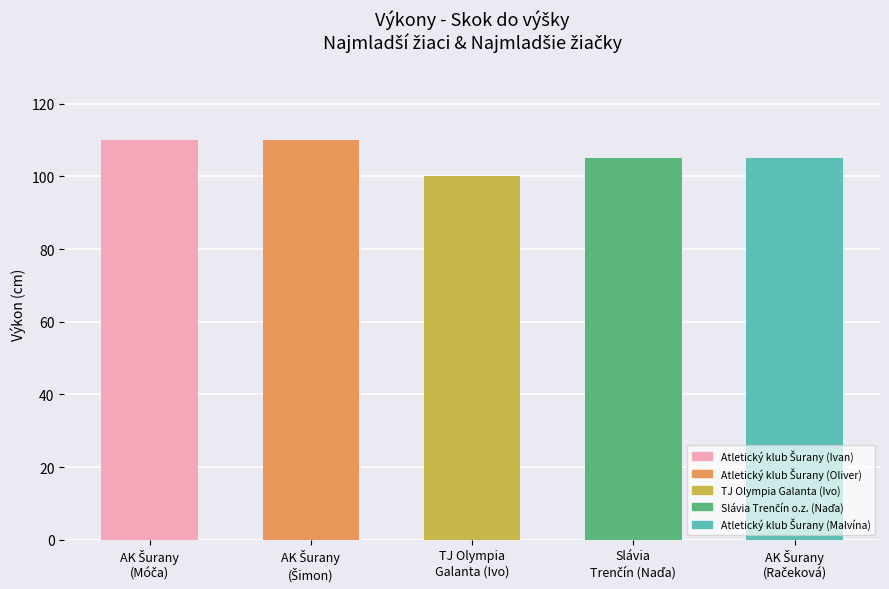

Which label corresponds to the smallest value in the chart?

TJ Olympia
Galanta (Ivo)